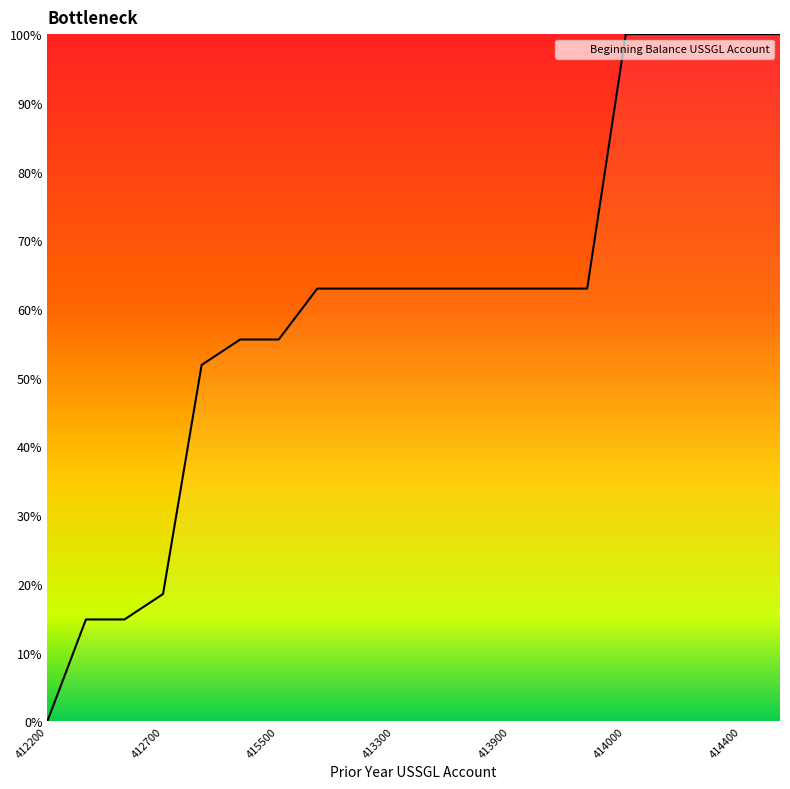

What is the maximum value shown in the chart?

100.0